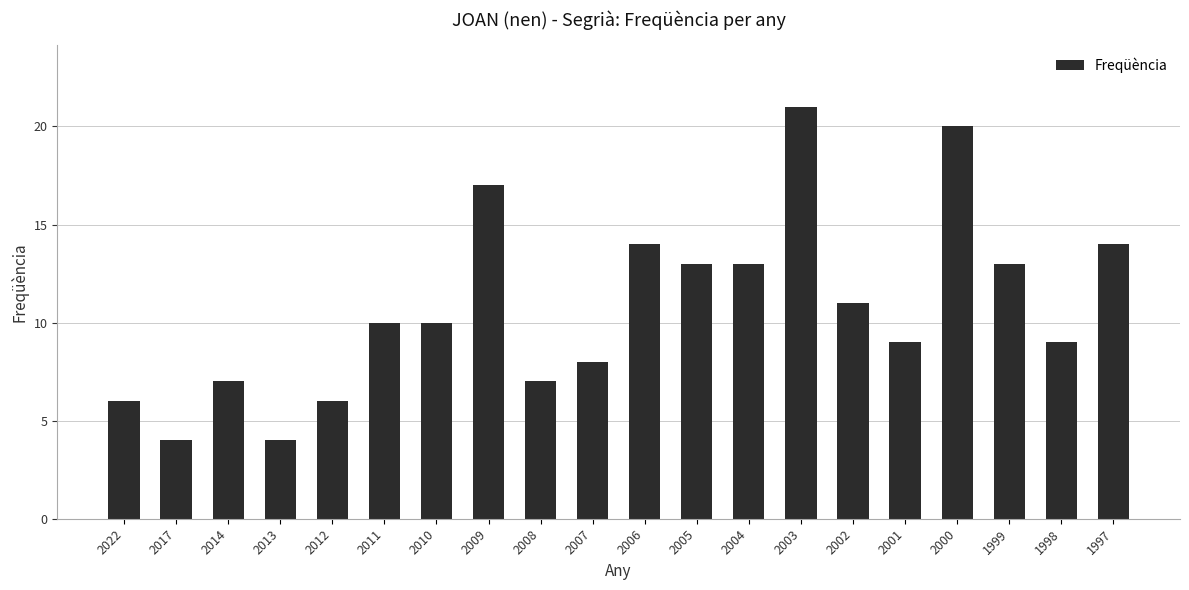

Count the number of data series in this chart.

1